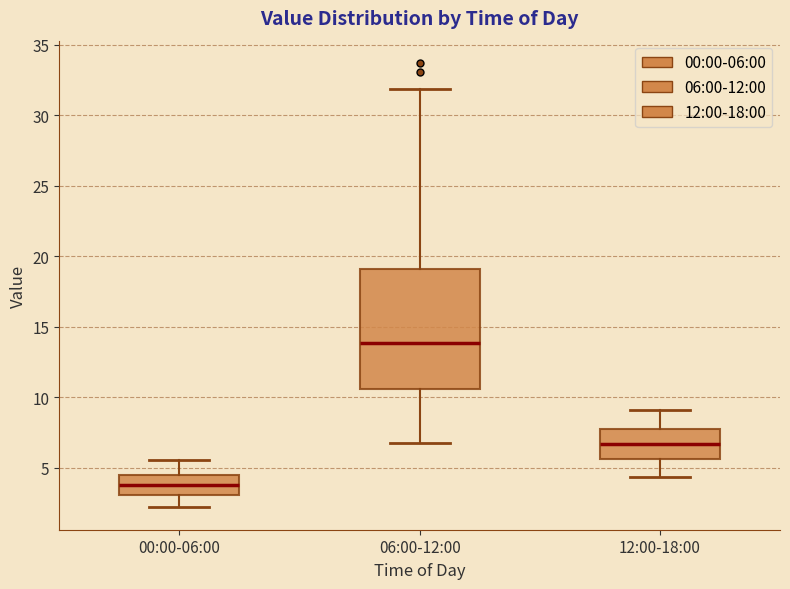

Which box's median line is the lowest?

00:00-06:00